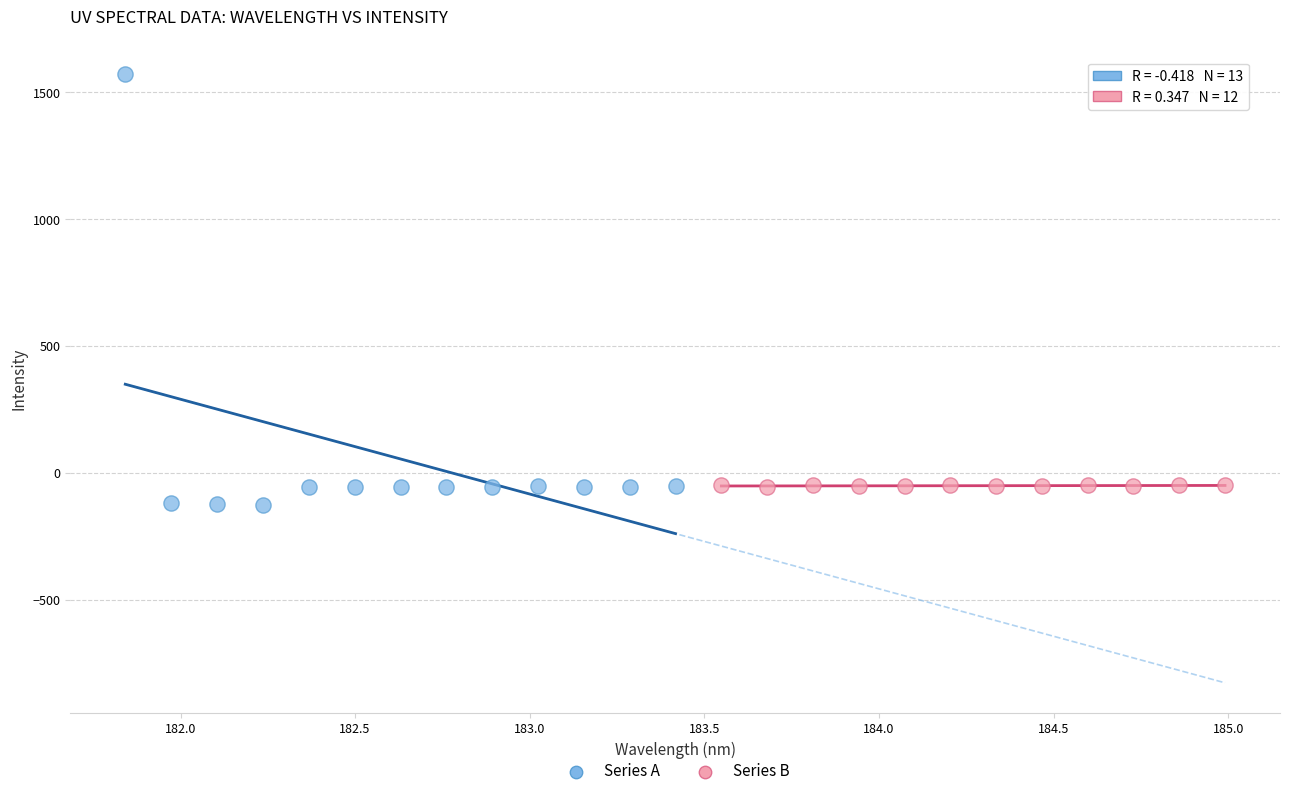

Which series reaches the minimum Y coordinate?

Series A